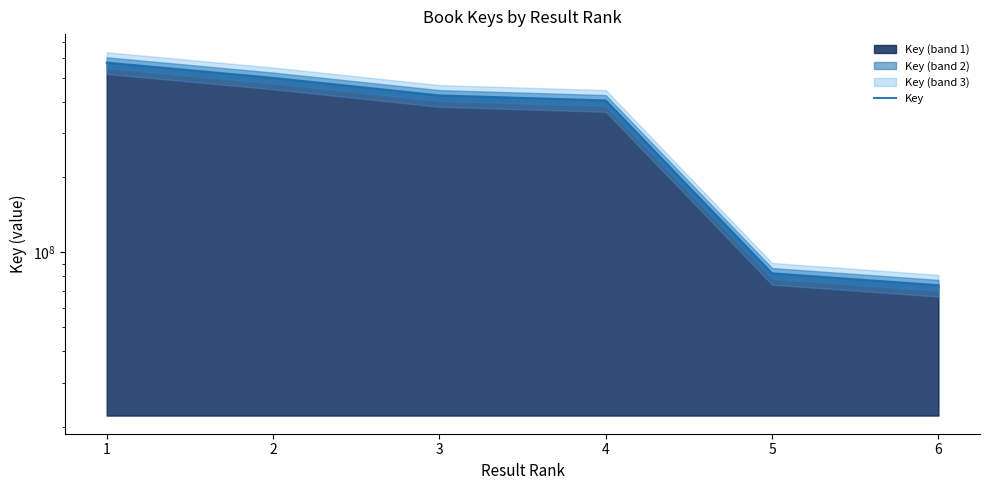

What is the change in value from 1 to 6?

-502829053